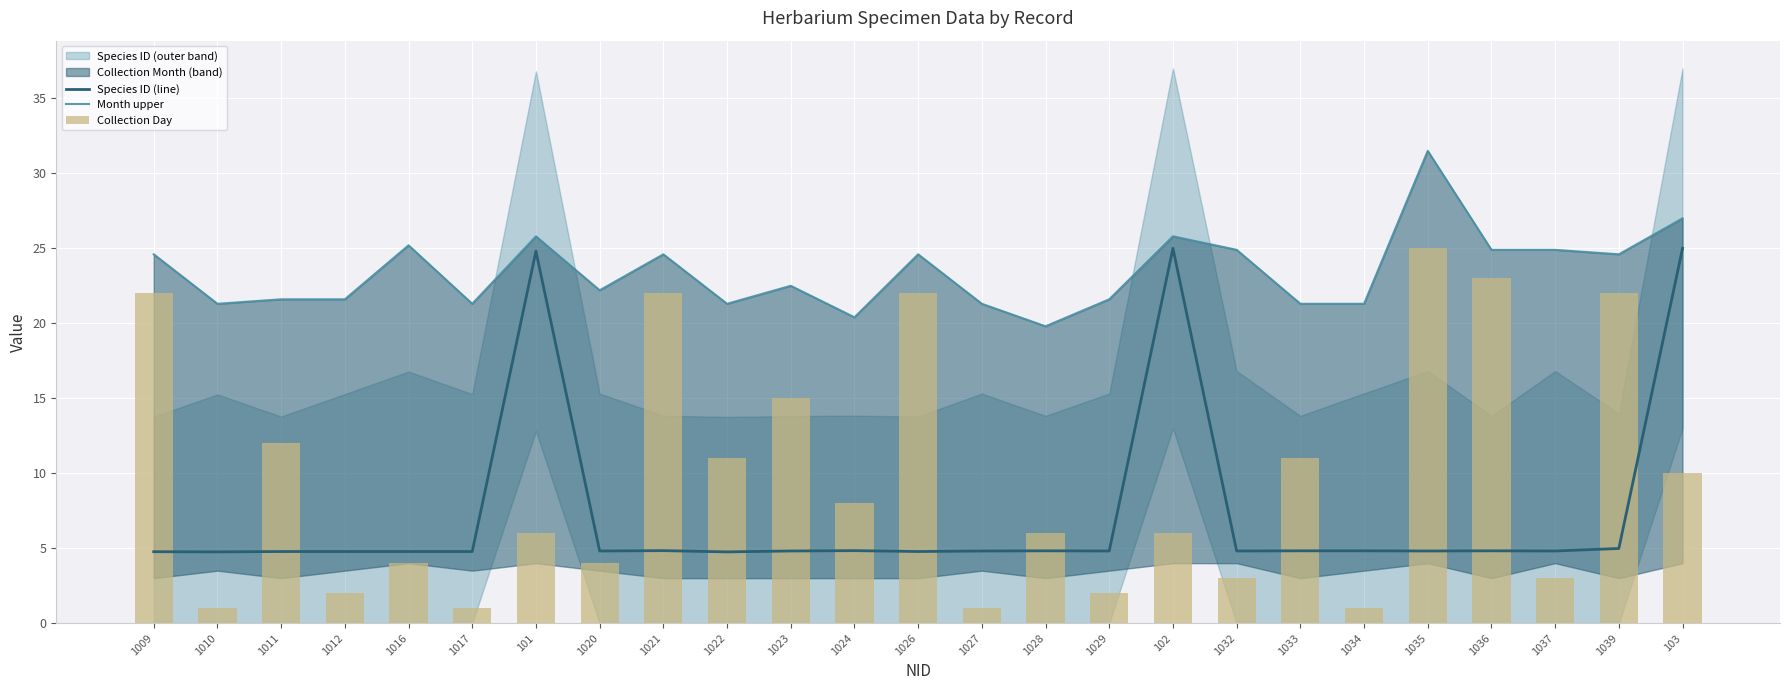

What is the total value across all series at 1028?

30.6